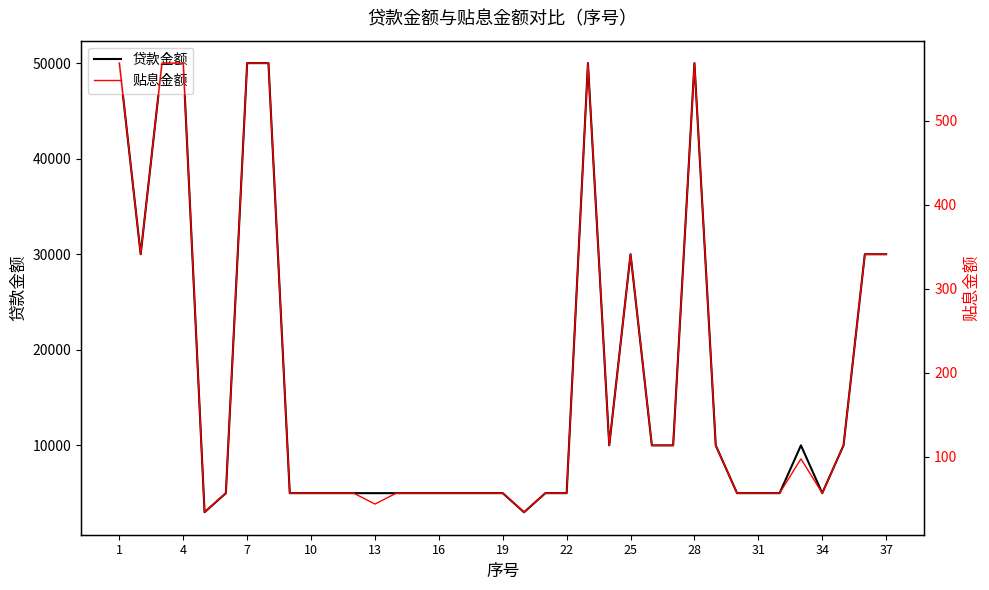

What is the sum of the 贴息金额 values at 30 and 16?

113.7